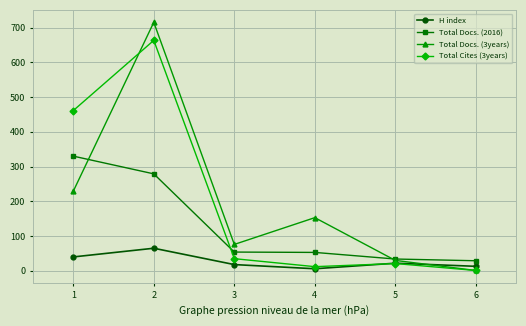

True or false: Total Cites (3years) and H index cross at least once.

True